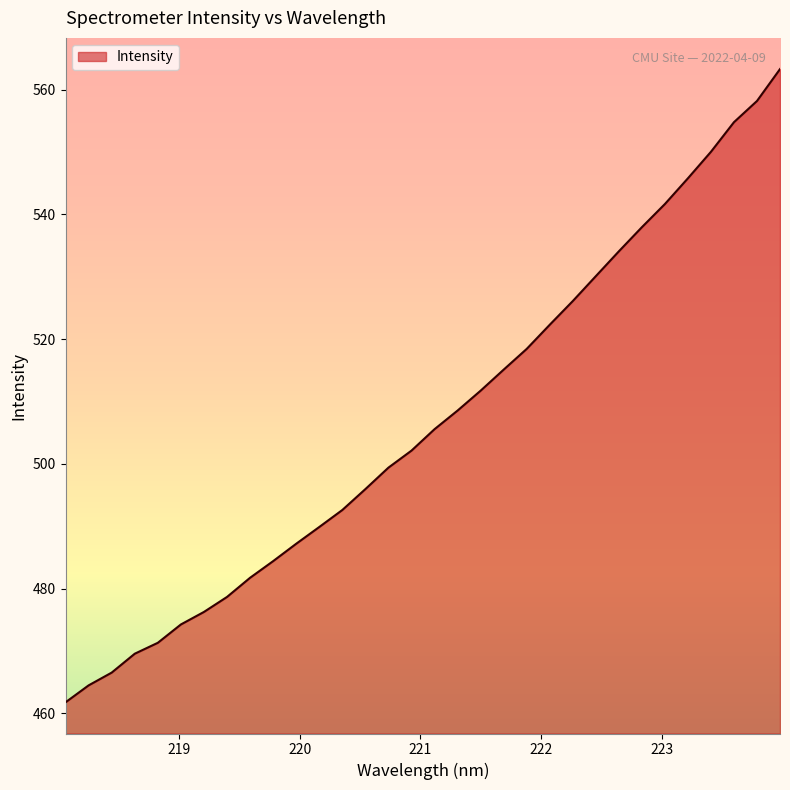

What is the difference between the maximum and minimum values?

101.5